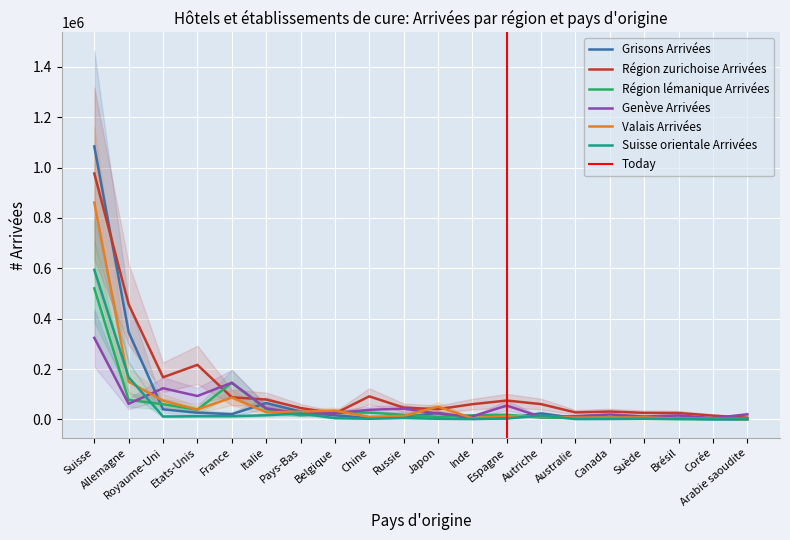

The Grisons Arrivées series shows 653 at Arabie saoudite. True or false?

True